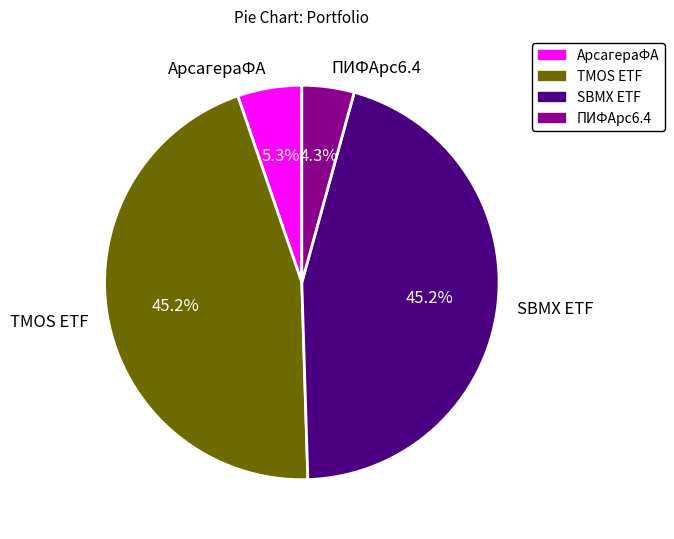

Does any single category account for the majority?

No